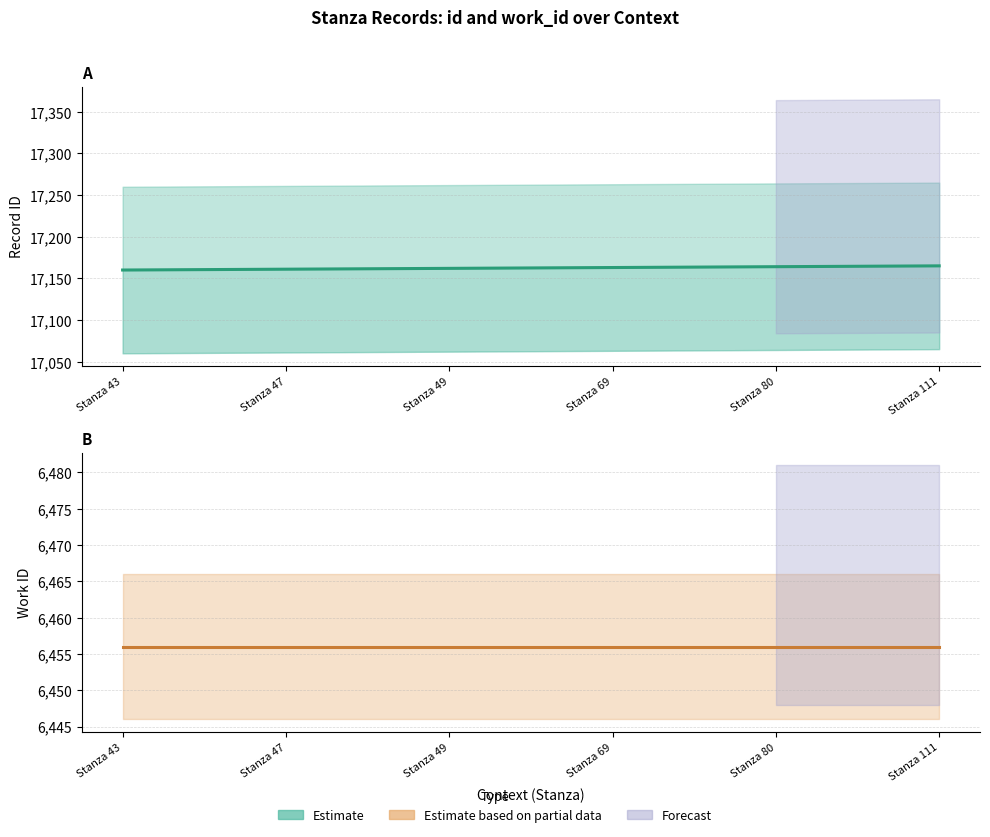

What is the greatest value displayed?

17165